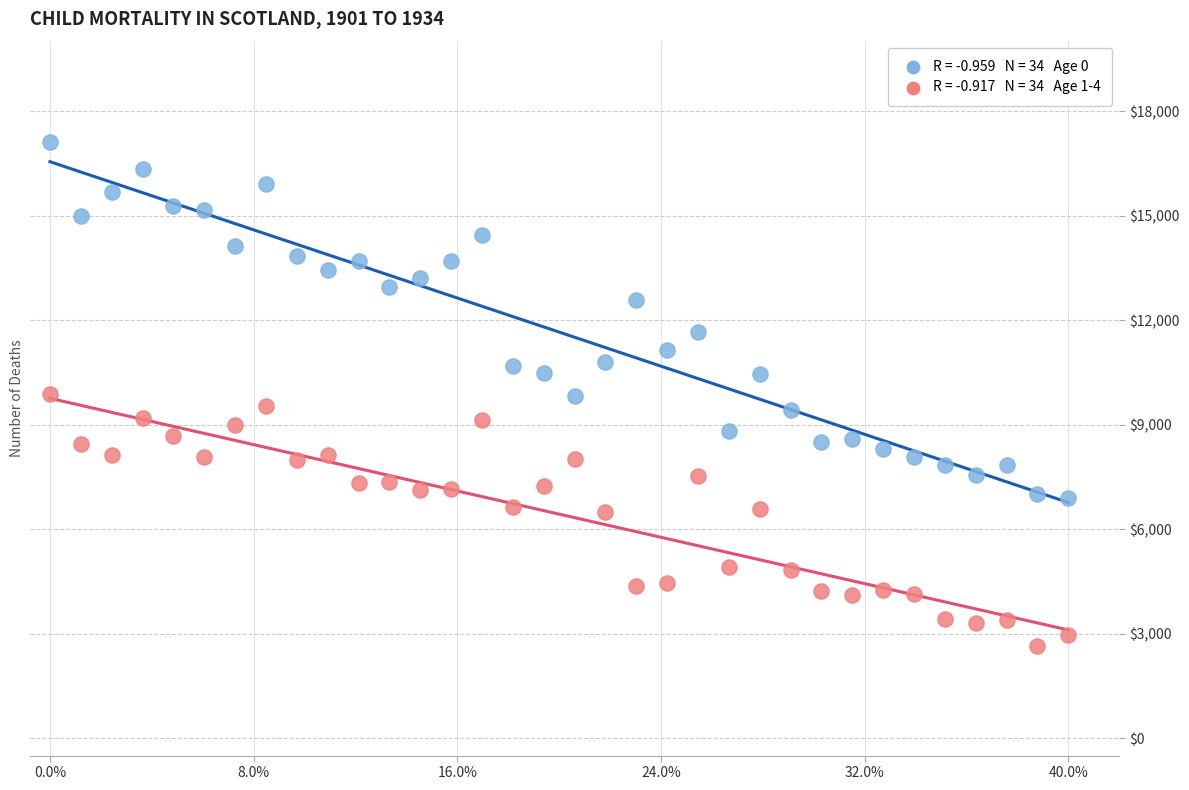

Across all data points, what is the range of Y values (max minus min)?

14466